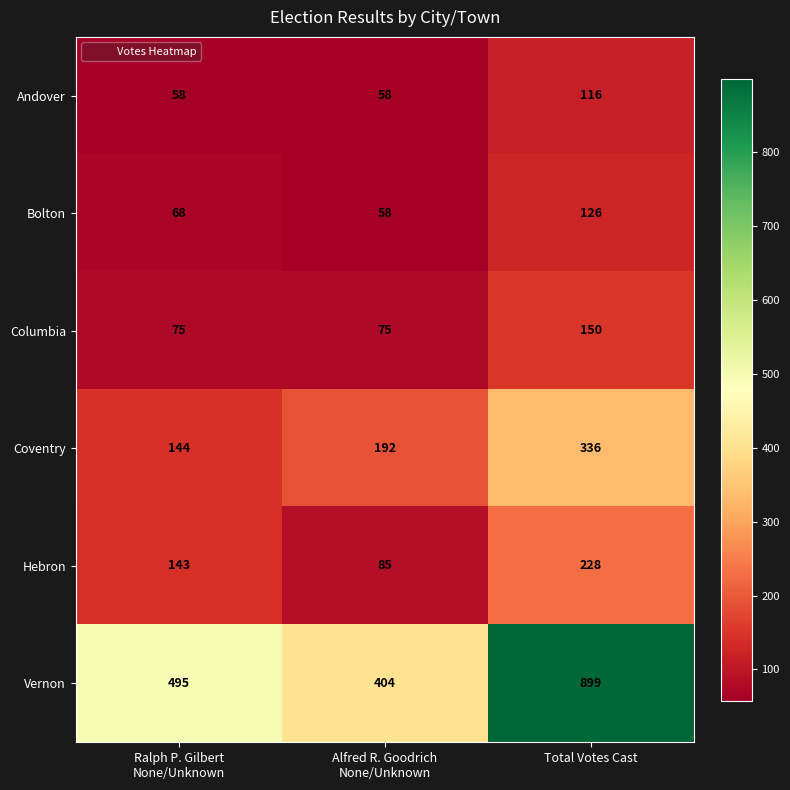

Count the Andover values in the range 58 to 116.

3